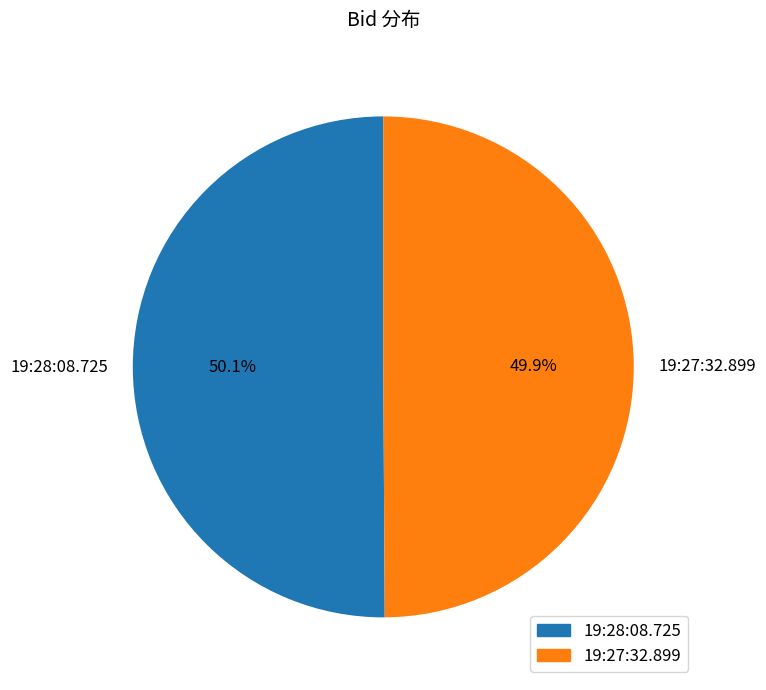

Is the sum of 19:28:08.725 and 19:27:32.899 greater than half?

Yes